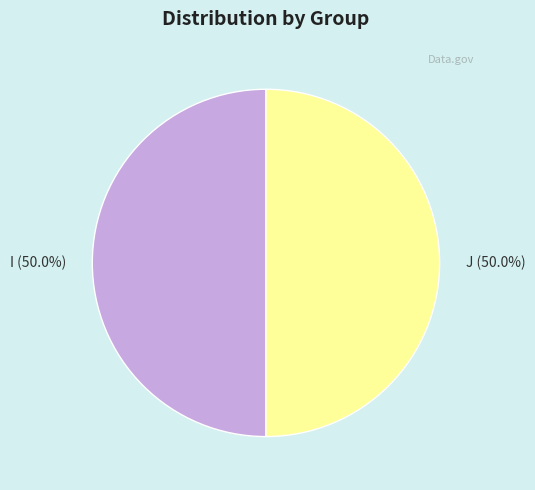

What percentage do J (50.0%) and I (50.0%) together represent?

100.0%